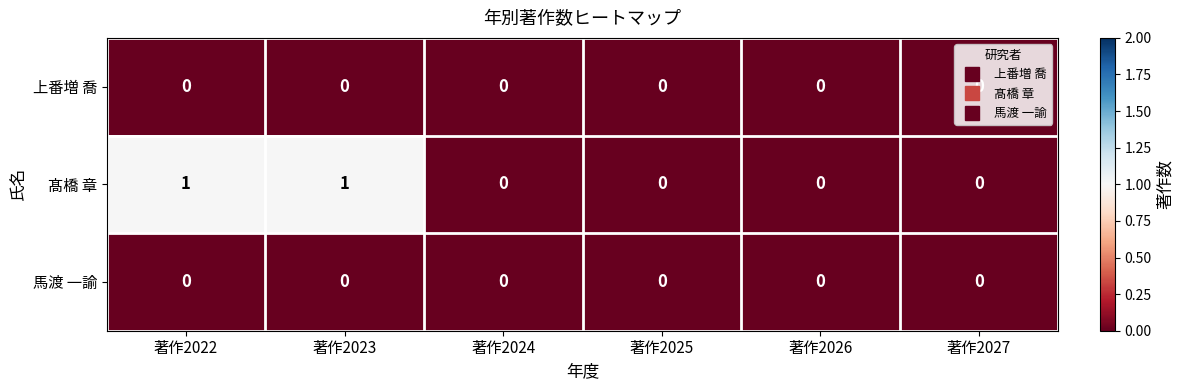

The 馬渡 一諭 series shows 0 at 著作2027. True or false?

True